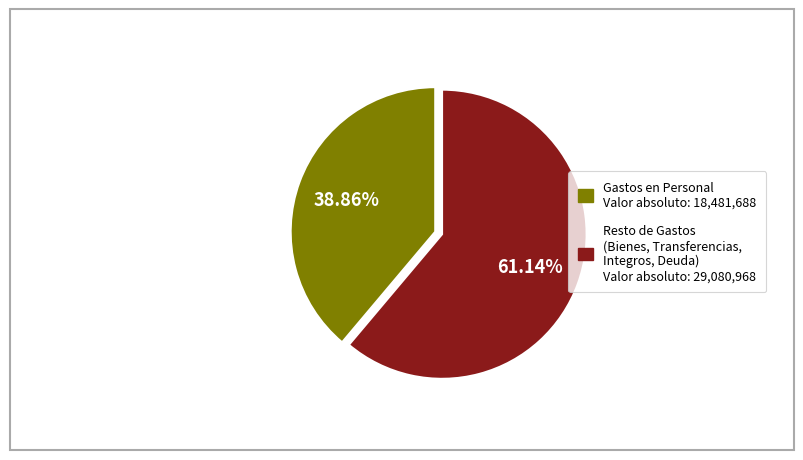

How many segments does this pie chart have?

2